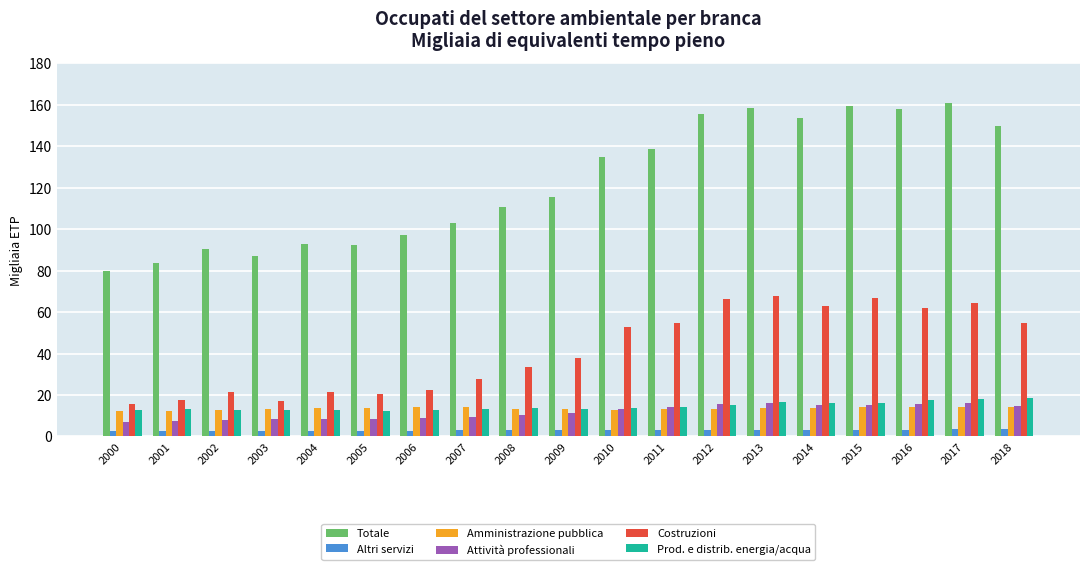

Which series has the largest total across all categories?

Totale